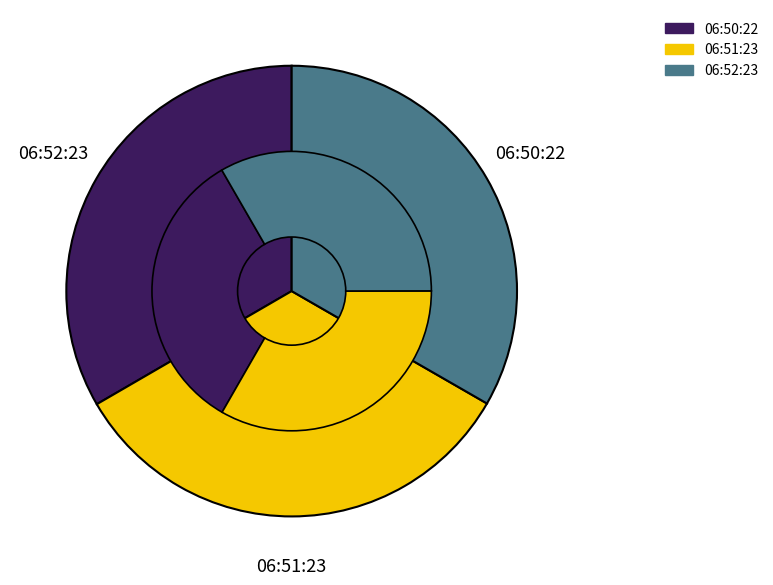

To the nearest percent, what portion does 2023-01-18T06:50:22.539Z represent?

33%